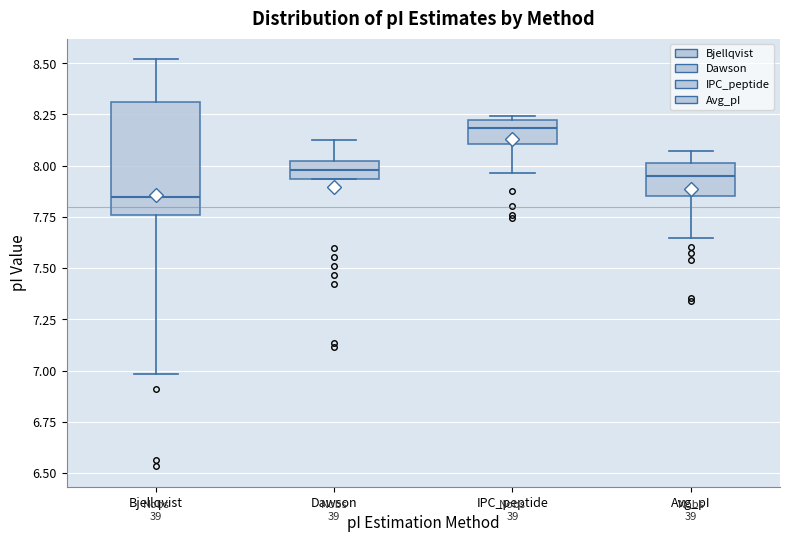

Where does the upper whisker of the box for Avg_pI end on the y-axis? The values are not printed on the chart, so give them approximately, as read against the axis.

8.05